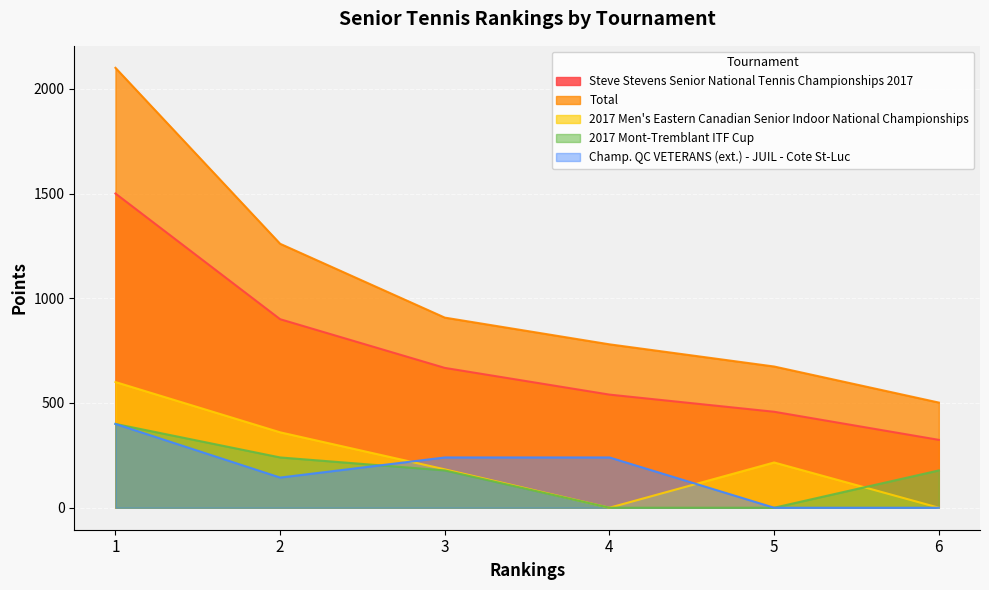

Rank the categories by 2017 Men's Eastern Canadian Senior Indoor National Championships value from highest to lowest.

1, 2, 5, 3, 4, 6